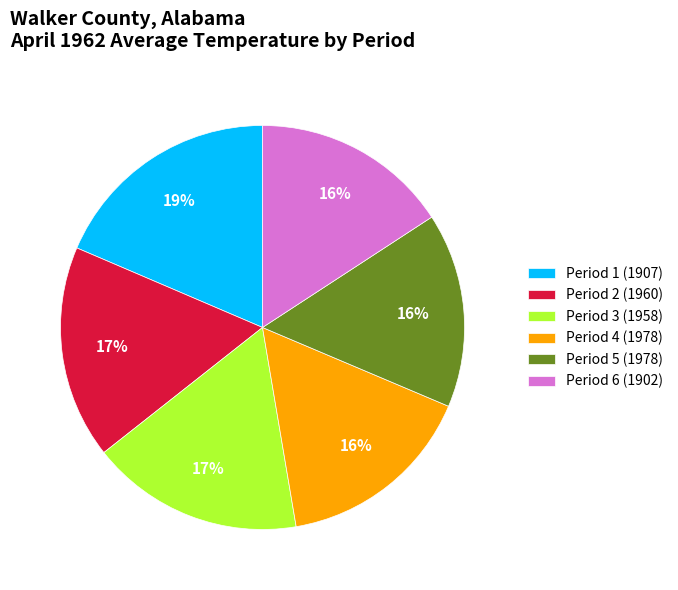

What is the ratio of the value at Period 1 (1907) to the value at Period 4 (1978)?

1.2